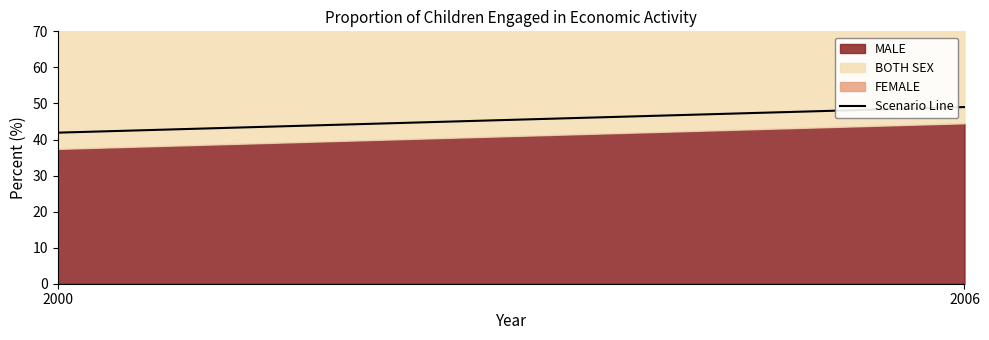

Where is the data nearest to the value 45?

2000